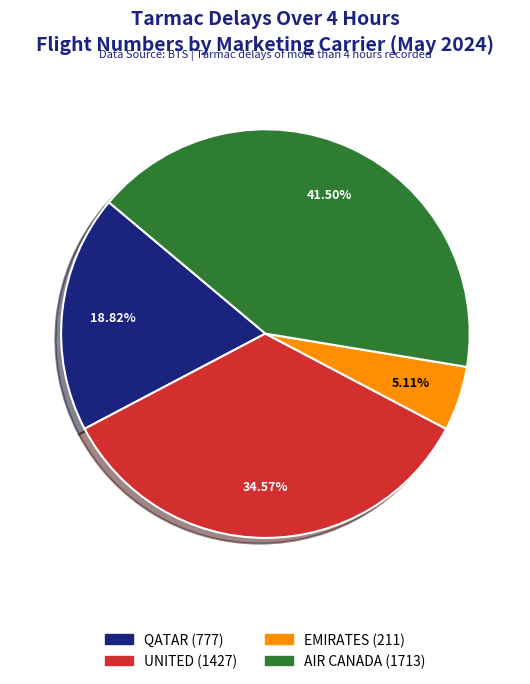

Does QATAR account for over 50% of the chart?

No